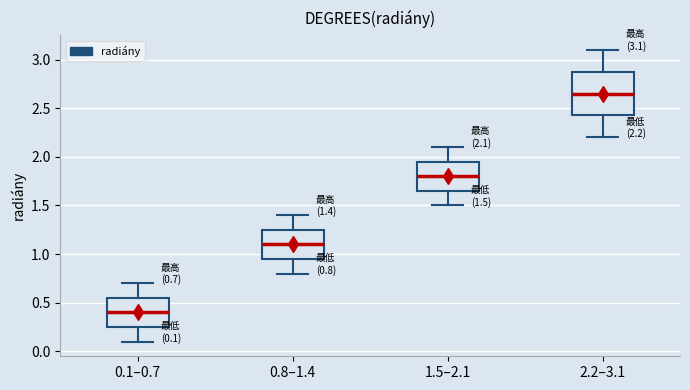

Comparing the boxes themselves (not the whiskers), which one is the tallest?

2.2–3.1